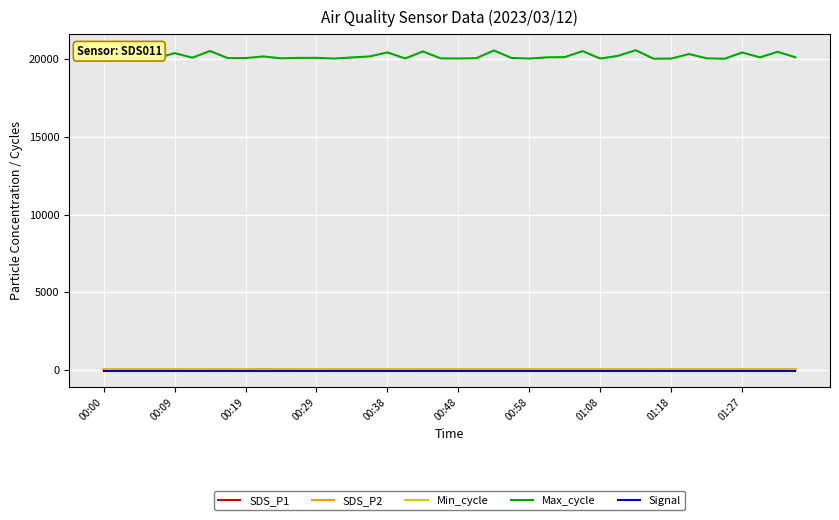

True or false: Max_cycle and SDS_P2 cross at least once.

False